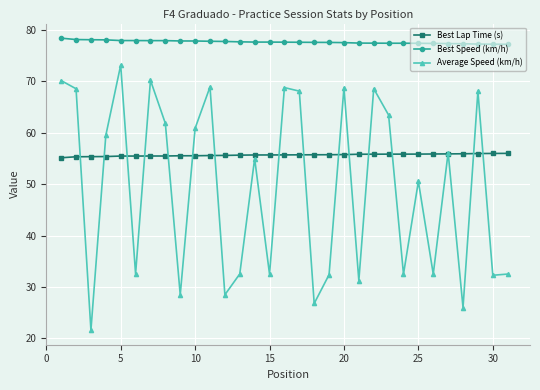

Which series has the widest spread of values?

Average Speed (km/h)